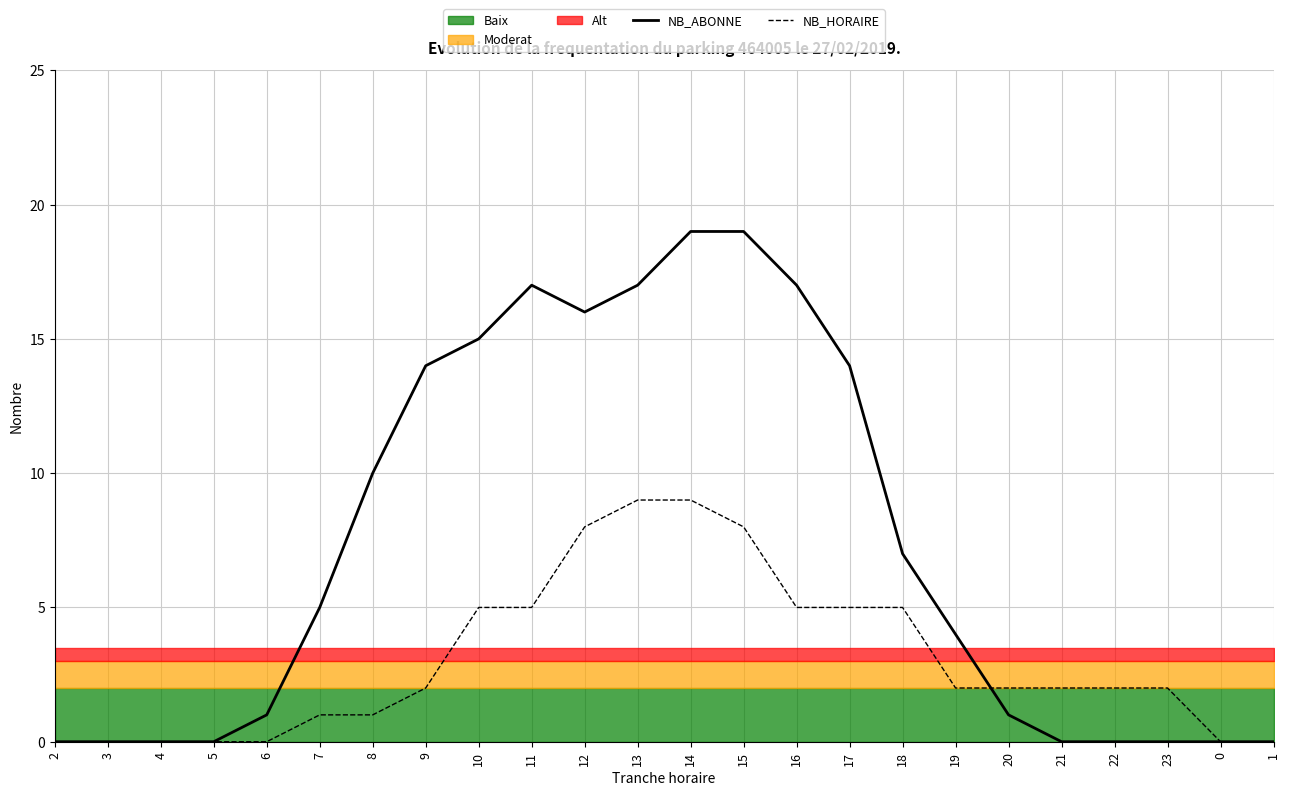

Where do NB_ABONNE and NB_HORAIRE first cross each other?

19 and 20